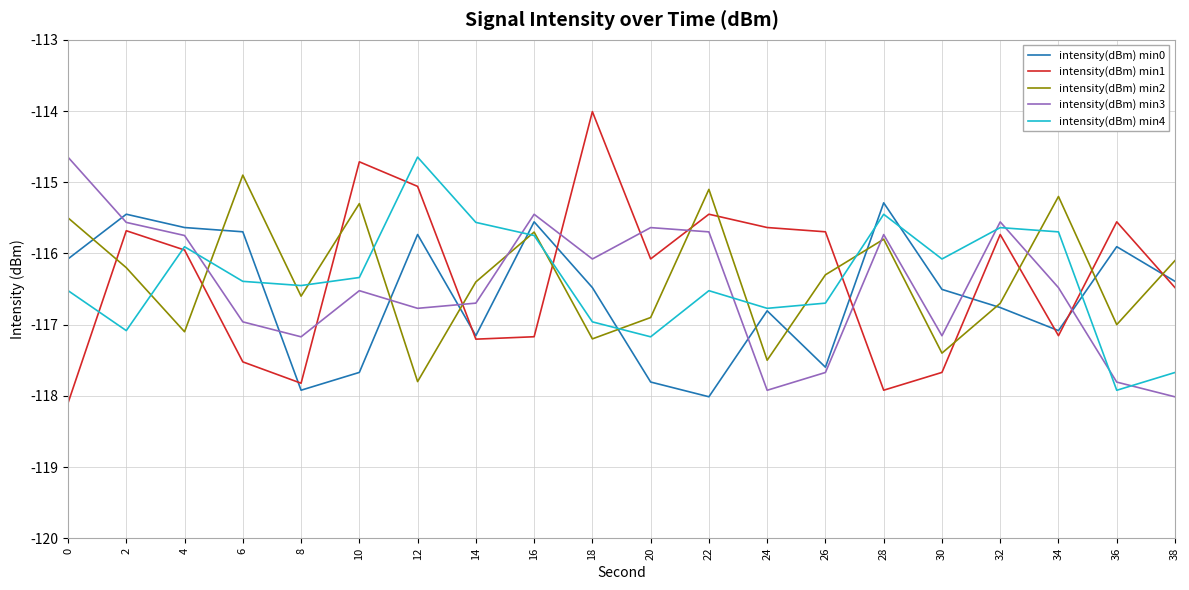

The value of intensity(dBm) min3 at 32 is -115.6. True or false?

True